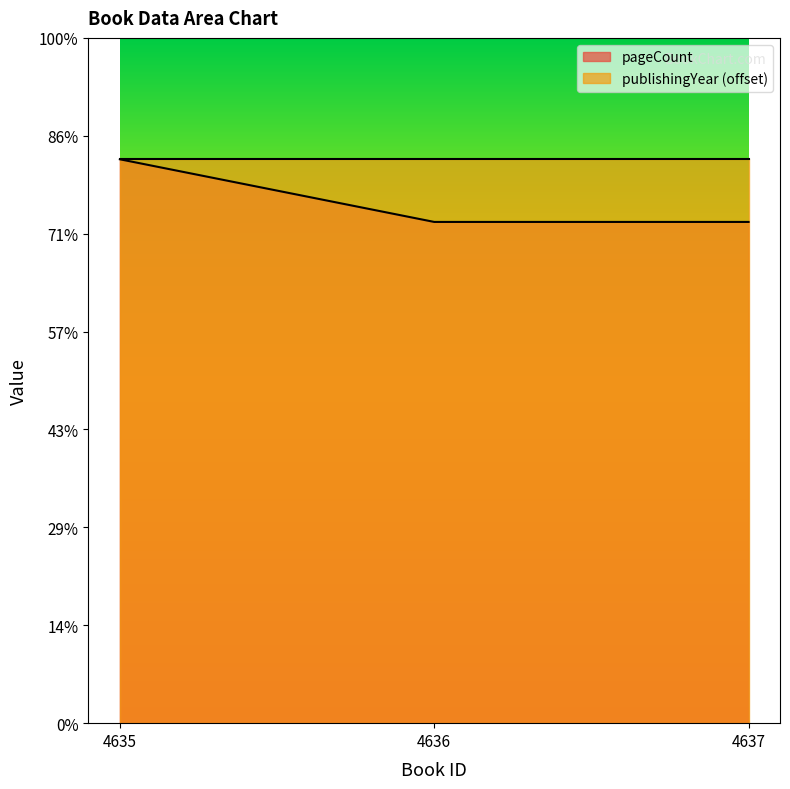

What is the approximate value at 4635, to the nearest 5?

290